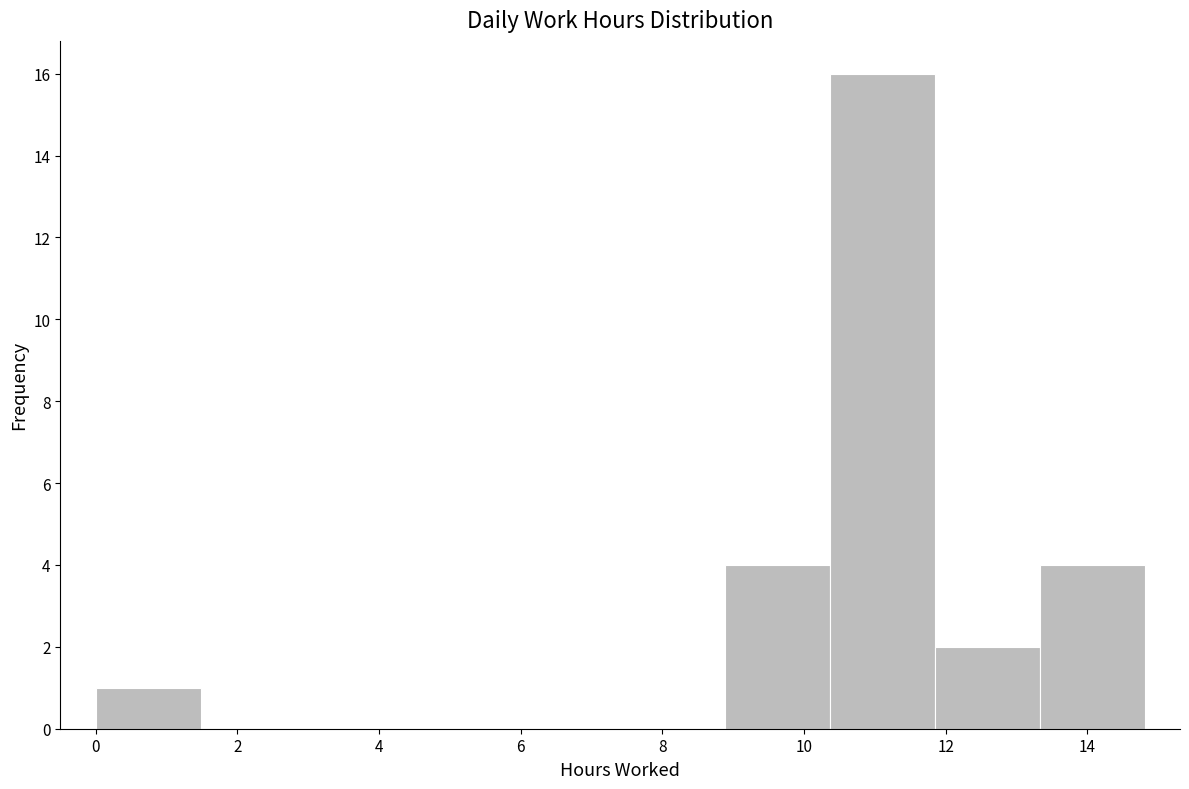

Reading left to right, transcribe this chart: for each bar, give the range it covers on the x-axis and its height. Neither the bar edges nor the heights are printed on the chart, so give them approximately, as read against the axes.

0.0 to 1.4: 1
1.4 to 3.0: 0
3.0 to 4.4: 0
4.4 to 6.0: 0
6.0 to 7.4: 0
7.4 to 8.8: 0
8.8 to 10.4: 4
10.4 to 11.8: 16
11.8 to 13.4: 2
13.4 to 14.8: 4